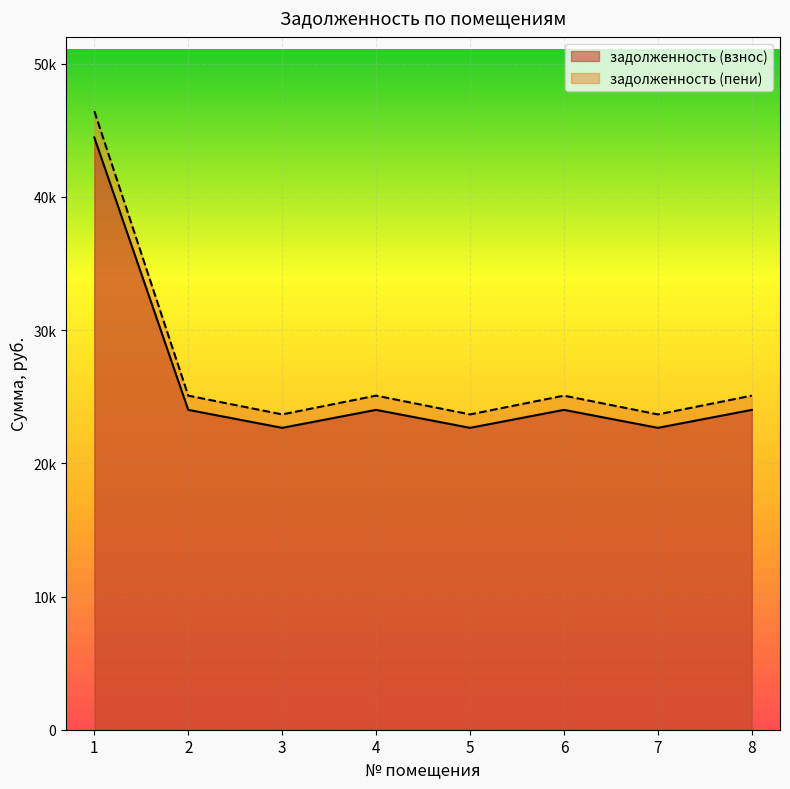

Is the value of задолженность (пени) at 8 greater than the value of задолженность (взнос) at 7?

Yes